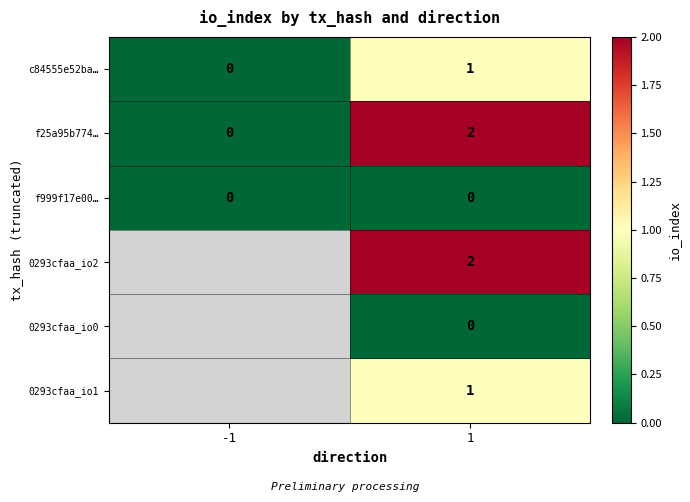

What is the spread (max minus min) of values at 1?

2